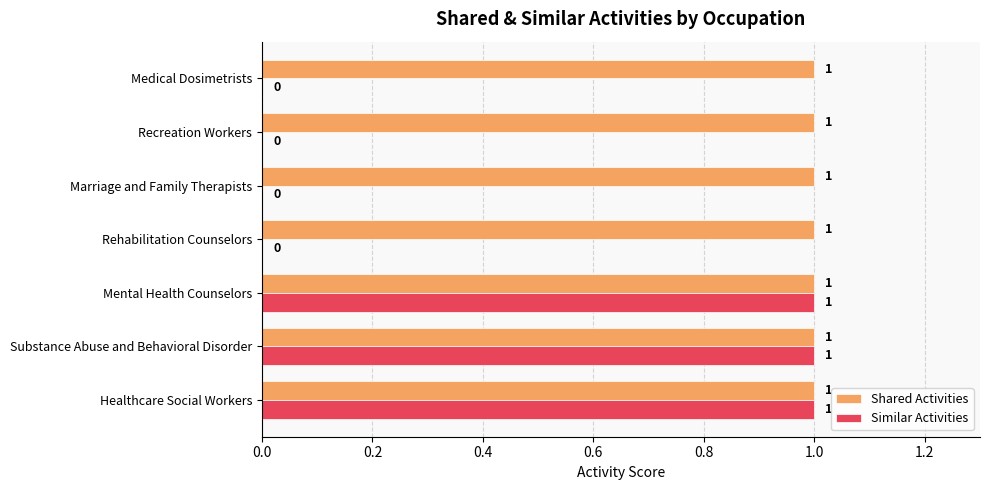

Which series has the largest total across all categories?

Shared Activities